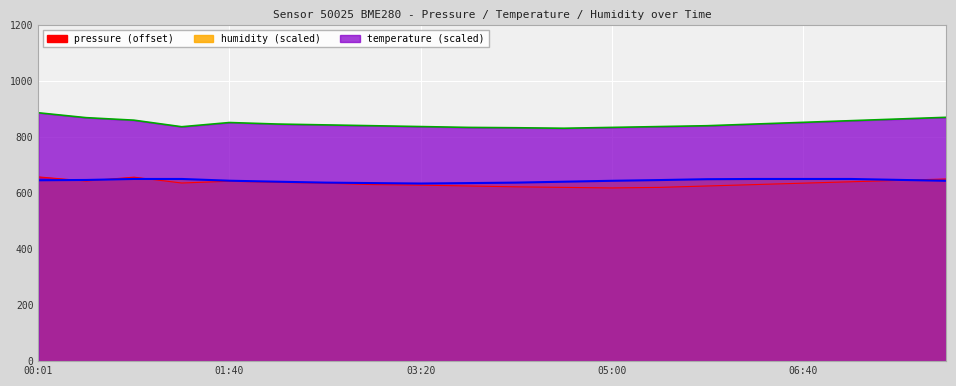

Which series has the widest spread of values?

temperature